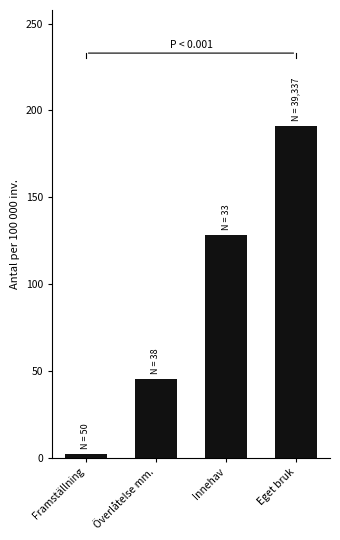

True or false: the data shows 191 at Eget bruk.

True